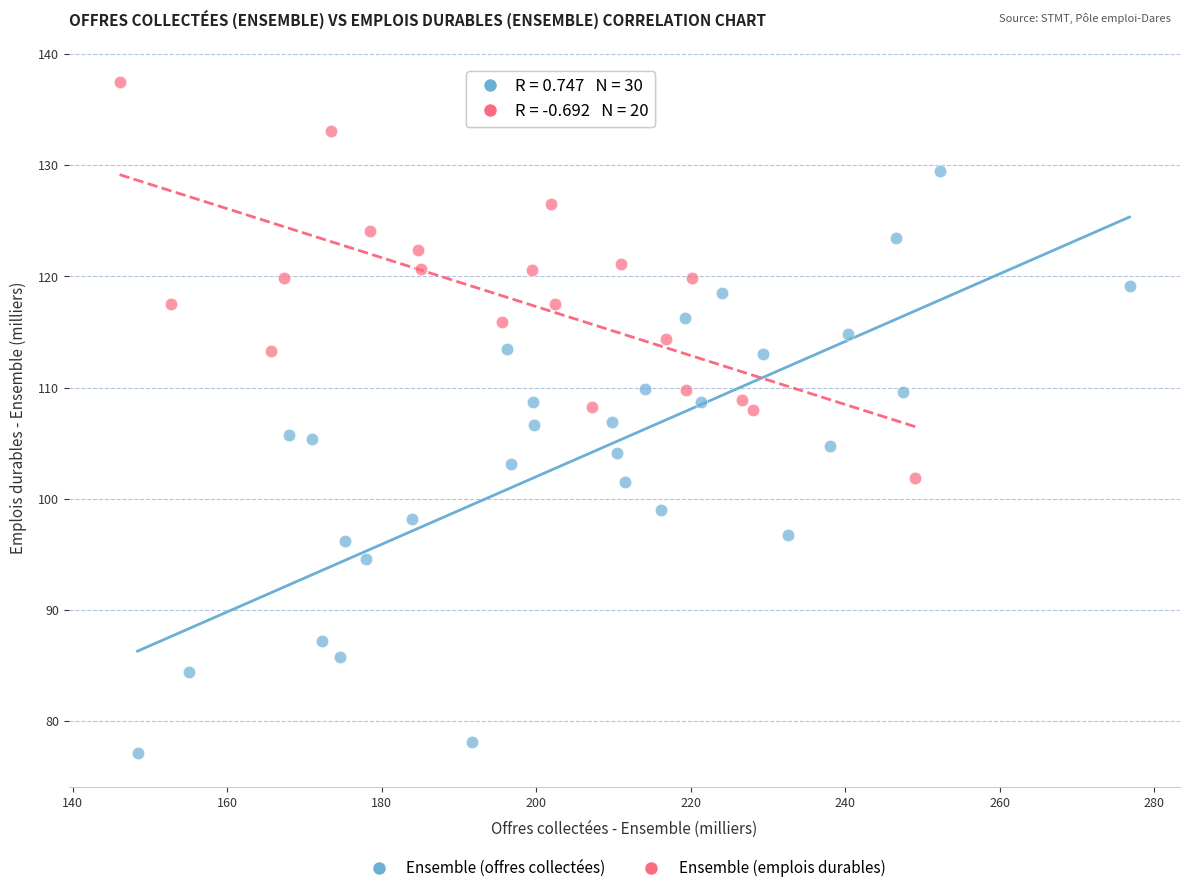

Which series reaches the maximum Y coordinate?

Ensemble (emplois durables)